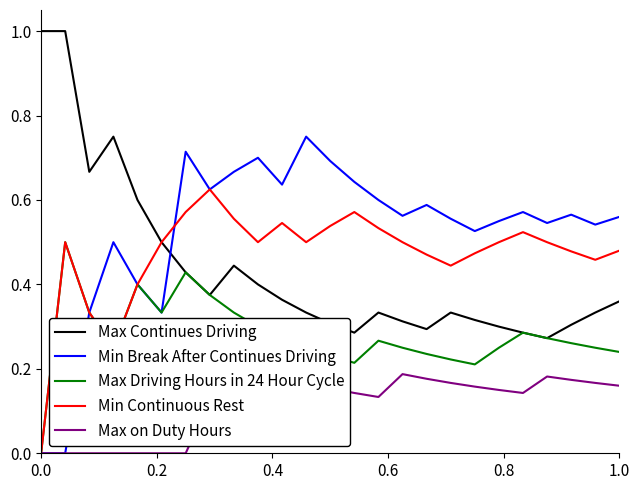

Which series ends up on top after the final intersection of Max Continues Driving and Min Break After Continues Driving?

Min Break After Continues Driving